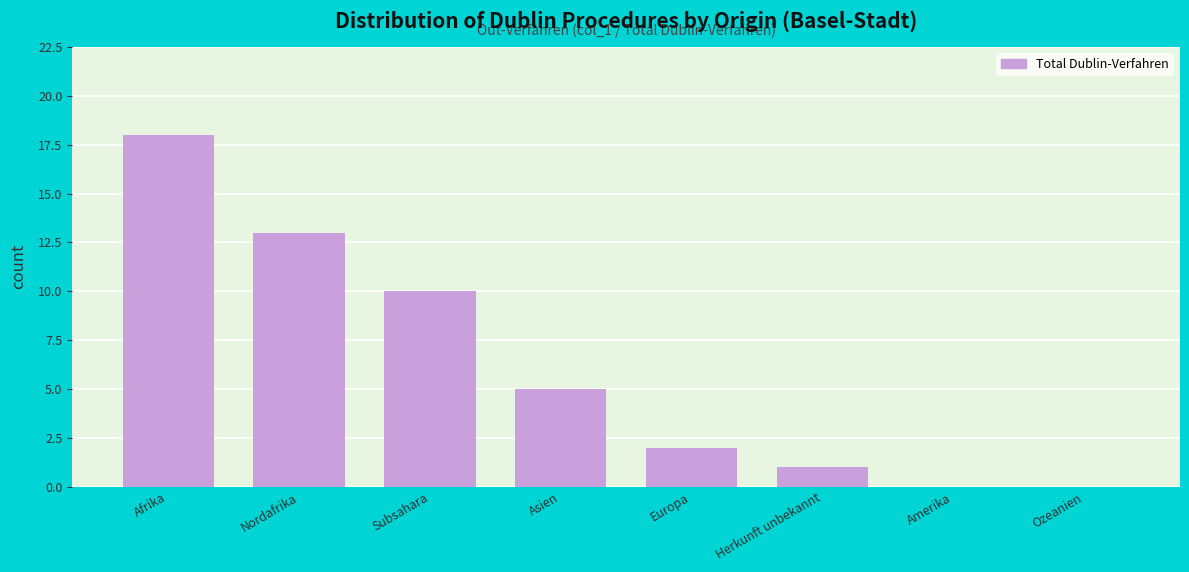

Reading left to right, transcribe all the data shown in this chart.

Afrika=18	Nordafrika=13	Subsahara=10	Asien=5	Europa=2	Herkunft unbekannt=1	Amerika=0	Ozeanien=0